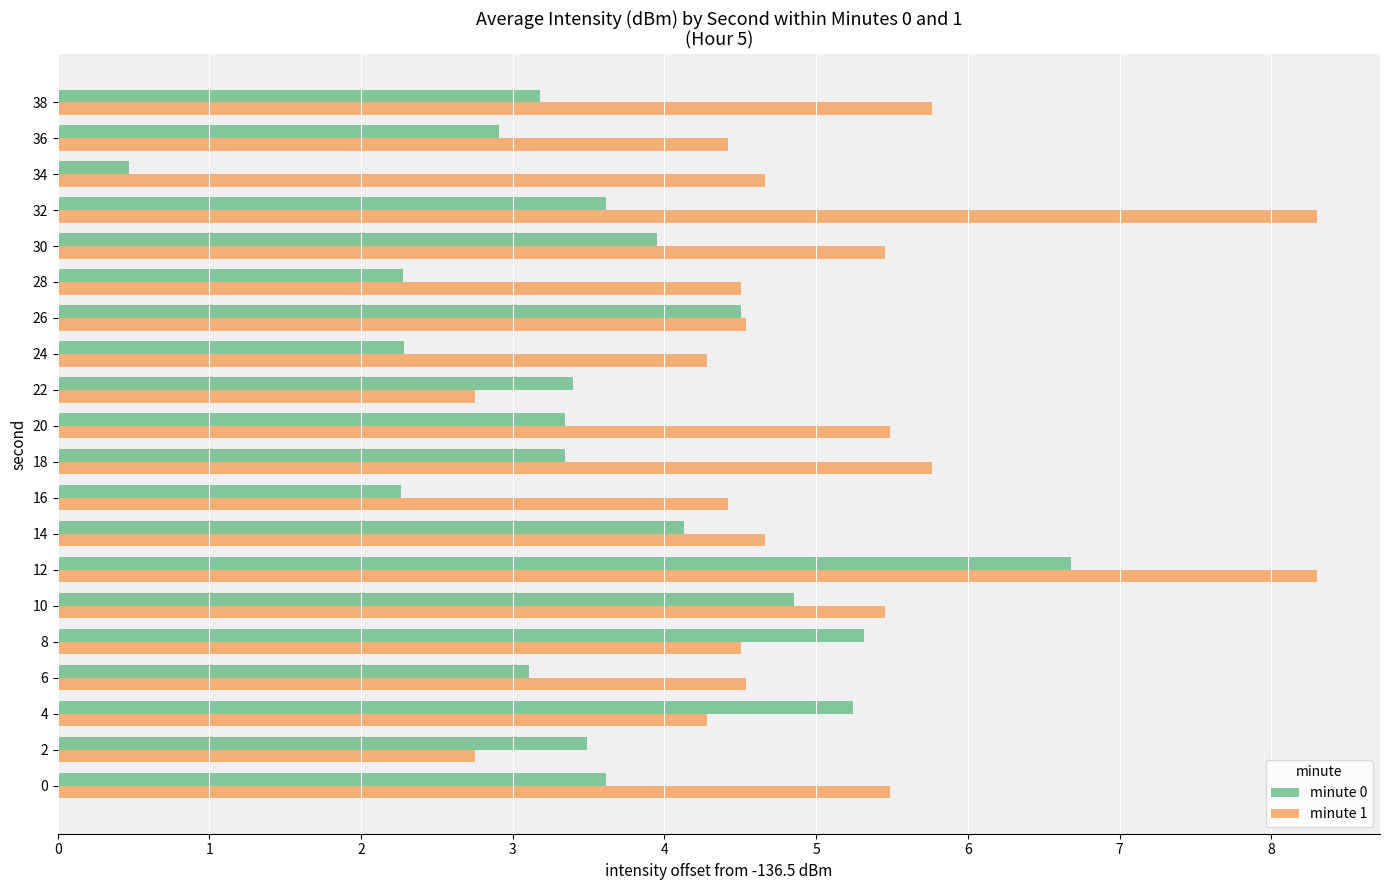

What is the highest value of the minute 0 series?

6.7